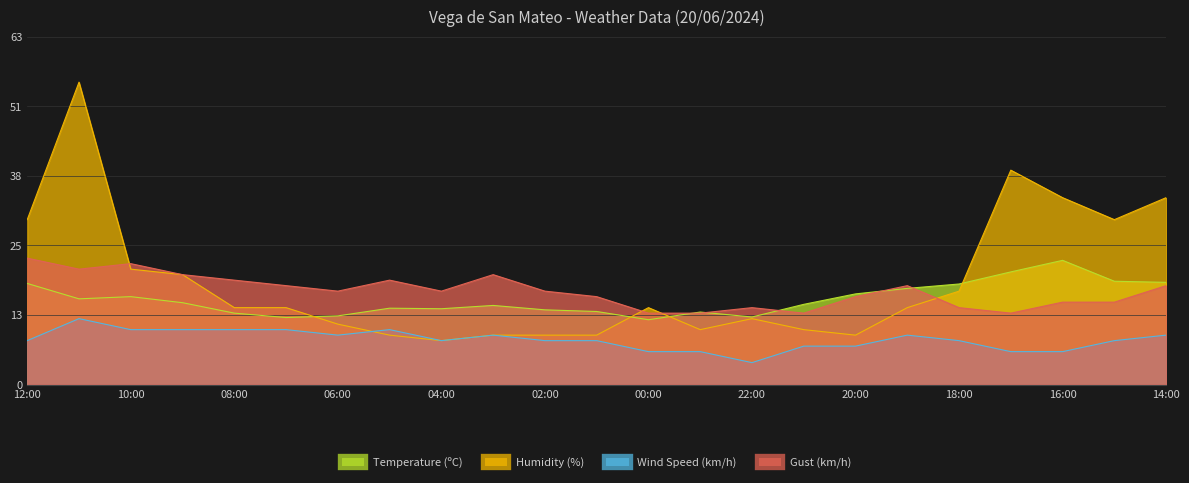

What is the difference between the maximum and minimum values in the Wind Speed (km/h) series?

8.0